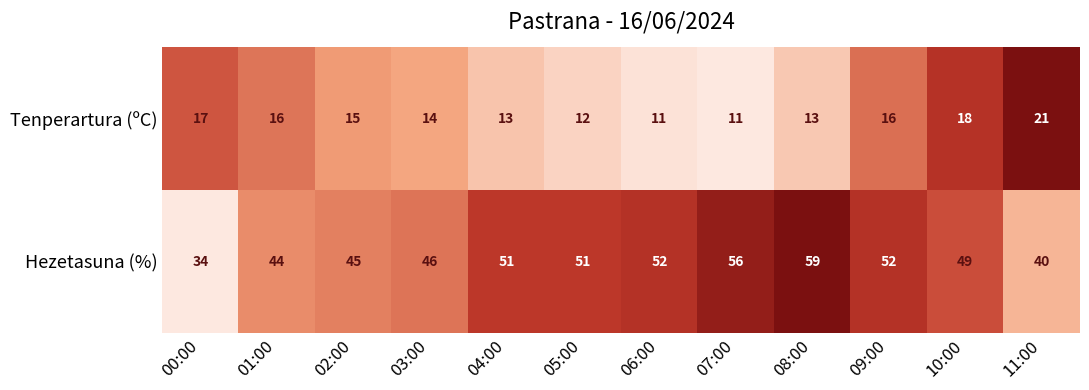

What is the total value across all series at 03:00?

60